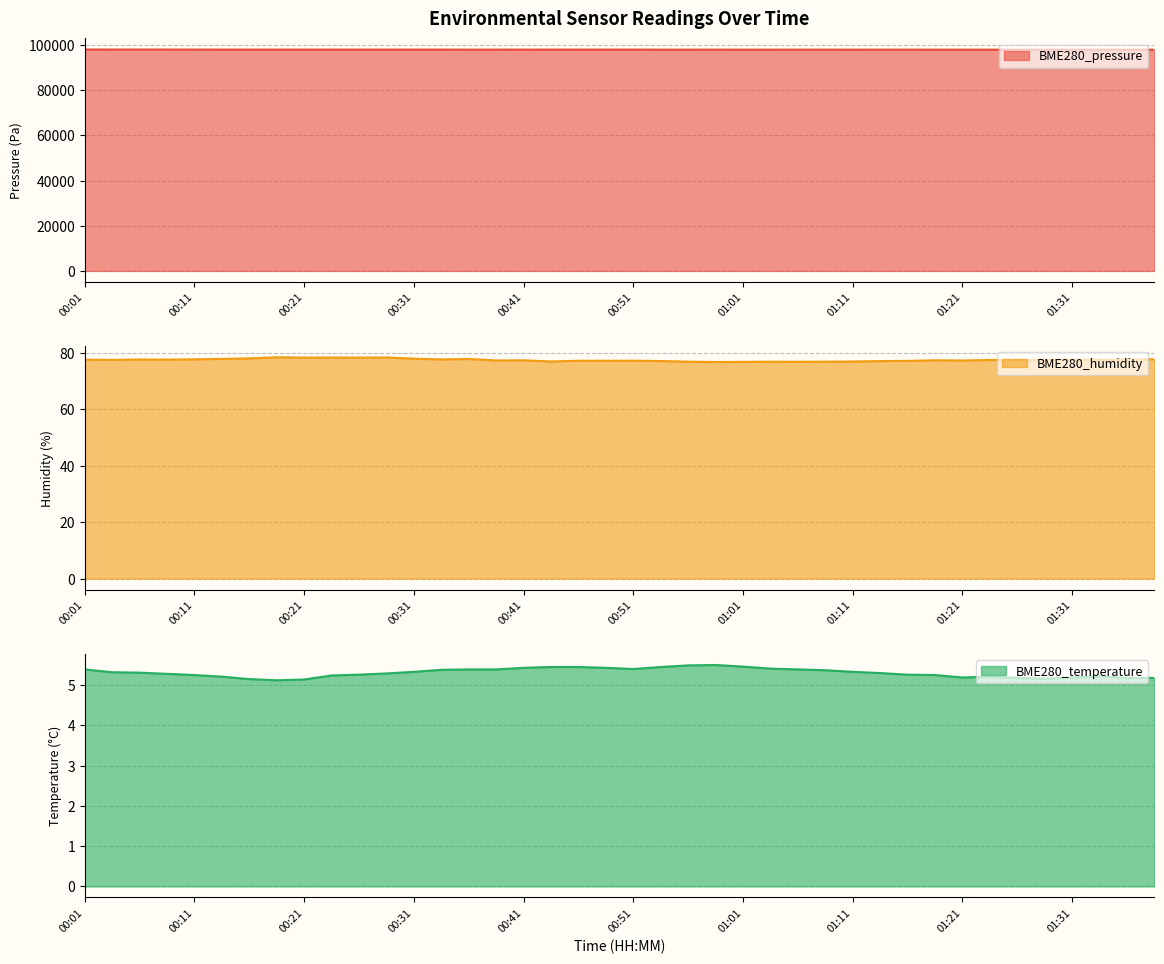

Reading left to right, what are all the values shown in this chart?

BME280_pressure: 98034.3	98027.5	98025.1	98022.0	98015.9	98008.7	98006.7	98007.9	98006.0	98004.4	98003.4	98000.8	98002.1	97996.6	97983.9	97985.0	97990.9	97996.3	97995.3	97992.6	97999.9	97979.8	97978.4	97982.1	97978.1	97979.1	97983.3	97981.8	97977.6	97982.7	97981.1	97977.2	97976.9	97966.7	97968.1	97969.4	97956.5	97950.0	97954.9	97953.9
BME280_humidity: 77.5	77.4	77.5	77.5	77.6	77.8	78.0	78.3	78.2	78.2	78.2	78.3	77.8	77.6	77.7	77.2	77.3	76.8	77.1	77.1	77.1	77.0	76.8	76.7	76.7	76.8	76.7	76.8	76.8	77.0	77.1	77.3	77.2	77.4	77.3	77.5	77.5	77.5	77.5	77.6
BME280_temperature: 5.4	5.3	5.3	5.3	5.2	5.2	5.2	5.1	5.1	5.2	5.3	5.3	5.3	5.4	5.4	5.4	5.4	5.5	5.5	5.4	5.4	5.5	5.5	5.5	5.5	5.4	5.4	5.4	5.3	5.3	5.3	5.2	5.2	5.2	5.2	5.2	5.2	5.2	5.2	5.2